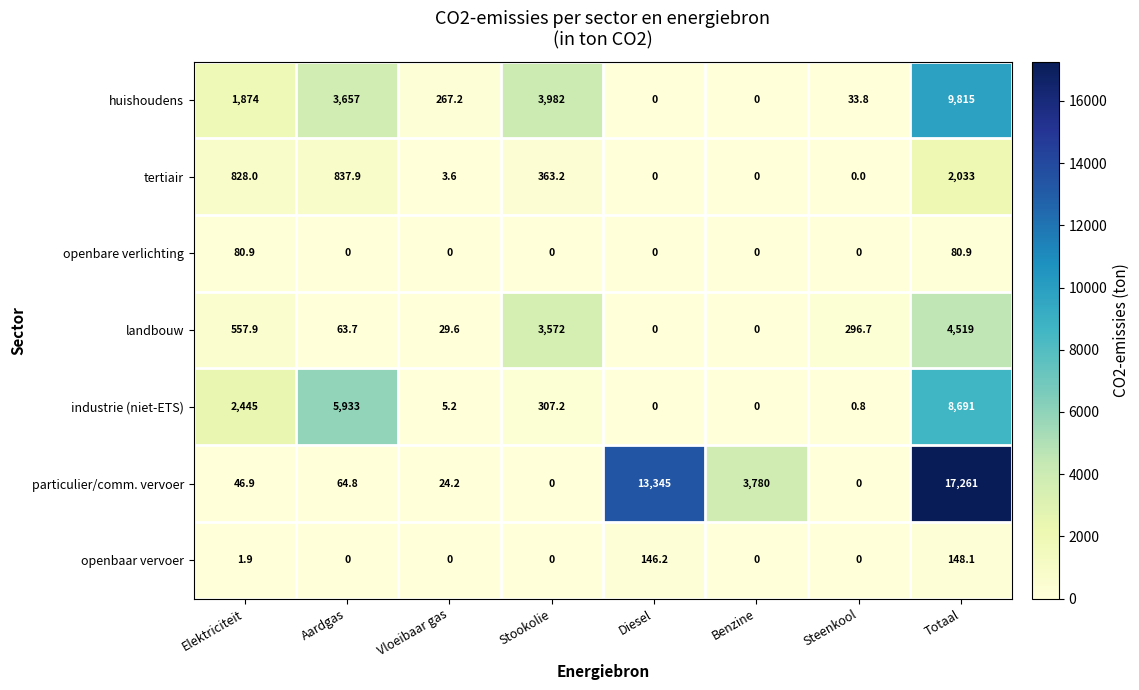

What is the difference between the maximum and minimum values in the tertiair series?

2033.0